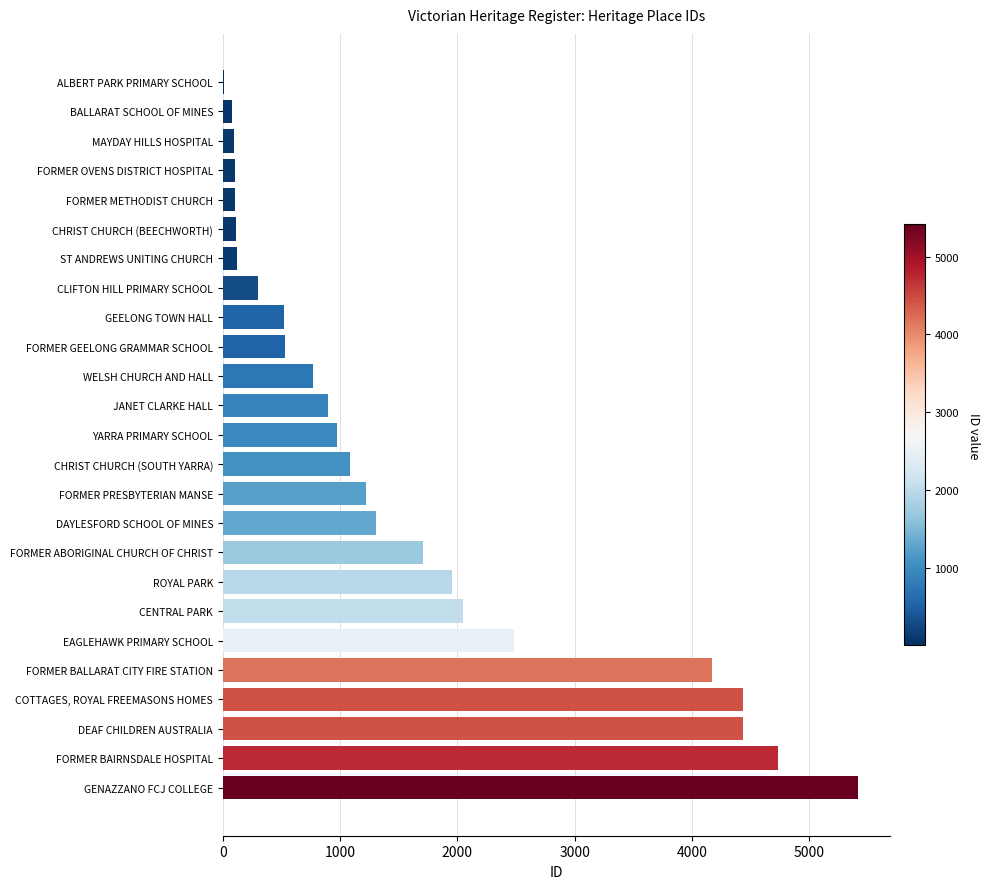

What is the ratio of the value at FORMER BAIRNSDALE HOSPITAL to the value at CHRIST CHURCH (SOUTH YARRA)?

4.4